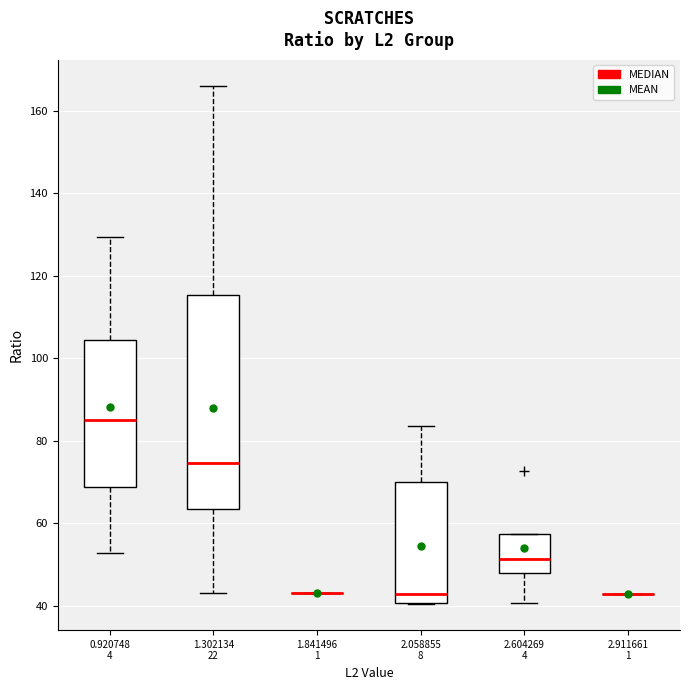

Which box is the tallest, from its lower edge to its upper edge?

1.302134 22